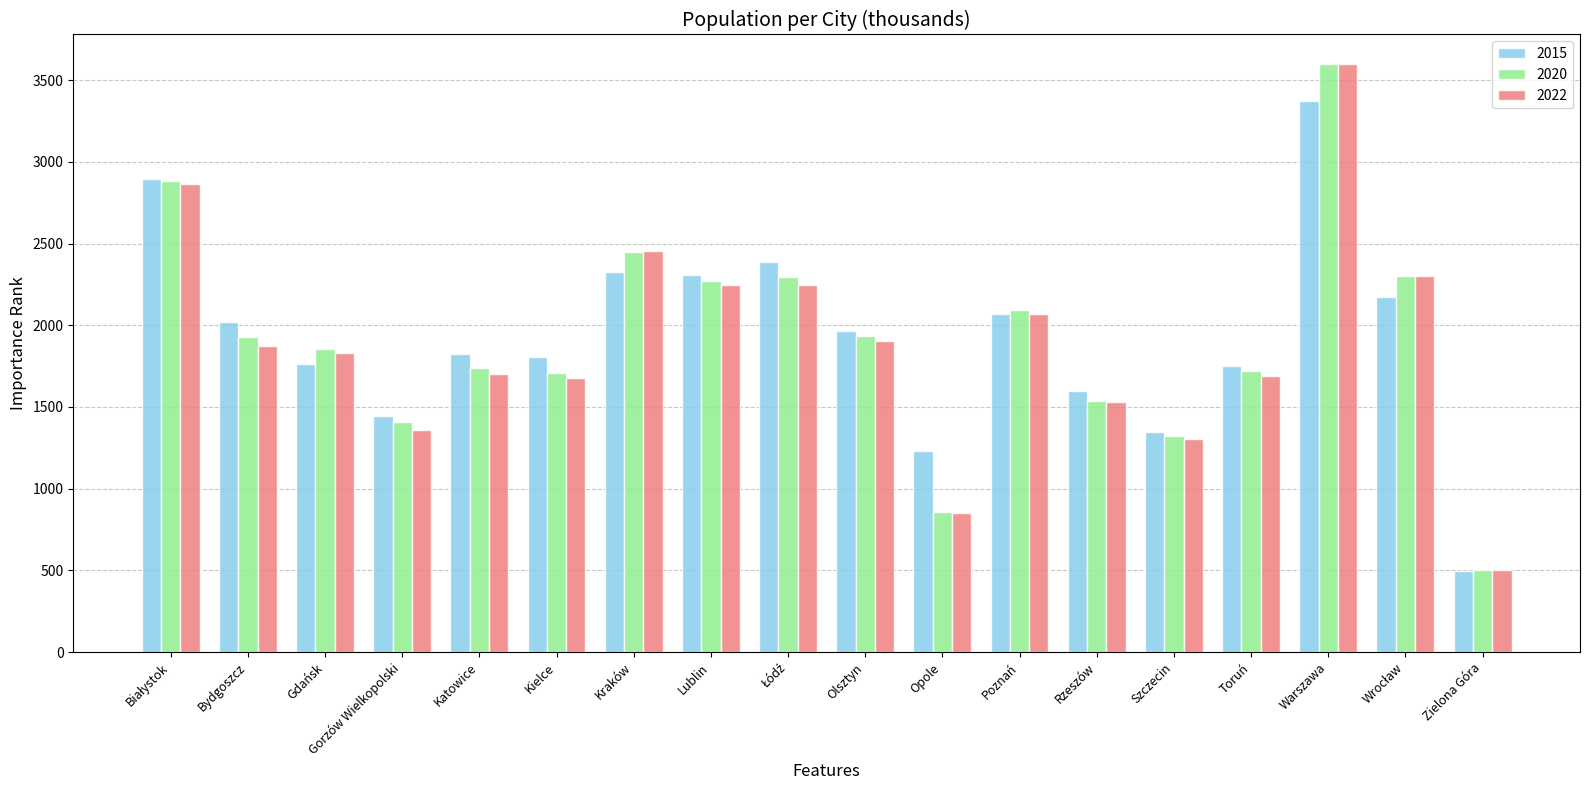

The 2015 series shows 2020.9 at Bydgoszcz. True or false?

True